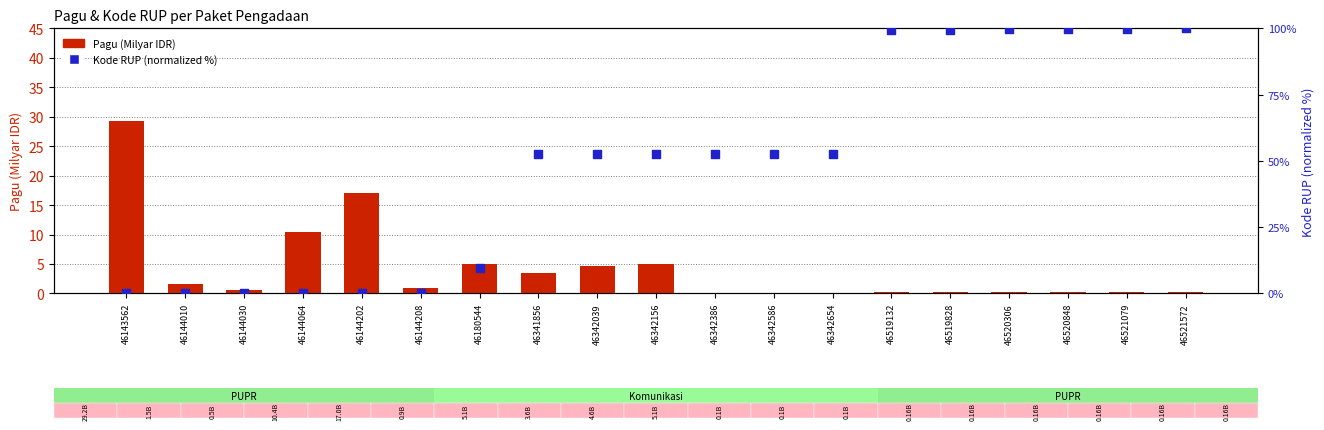

Which series has the largest Y range (max minus min)?

Kode RUP (normalized %)